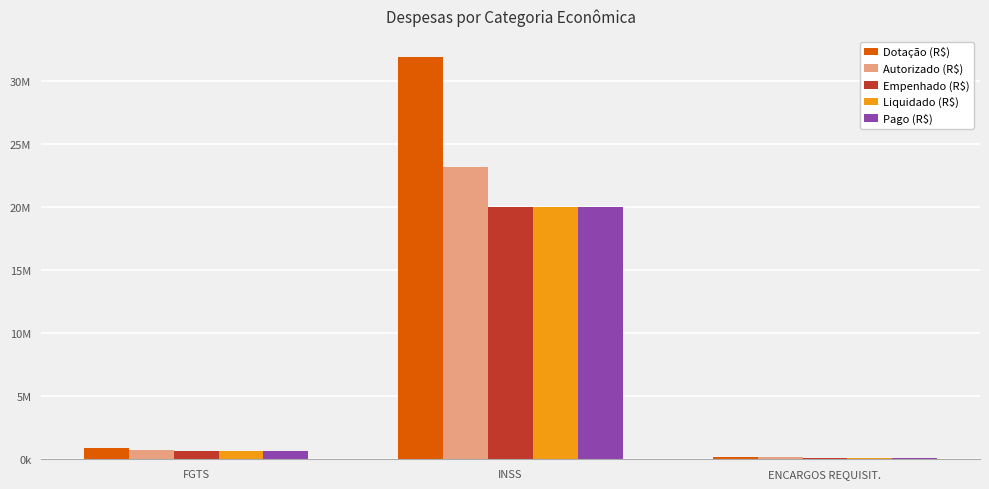

What is the label of the 1st bar from the right?

ENCARGOS REQUISIT.